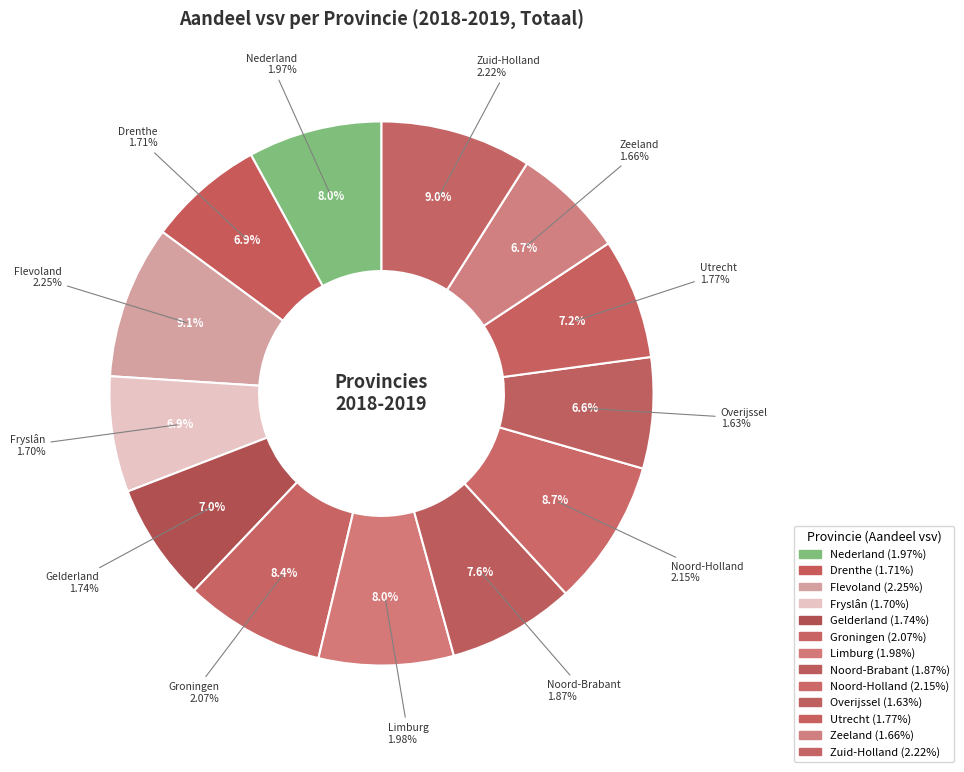

Does Flevoland represent more than half of the total?

No